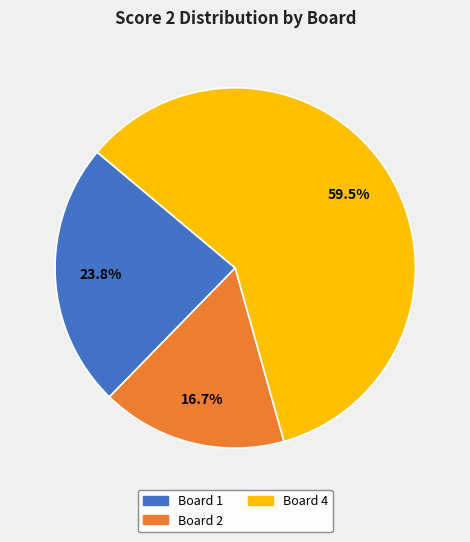

Is there a majority slice in this chart?

Yes